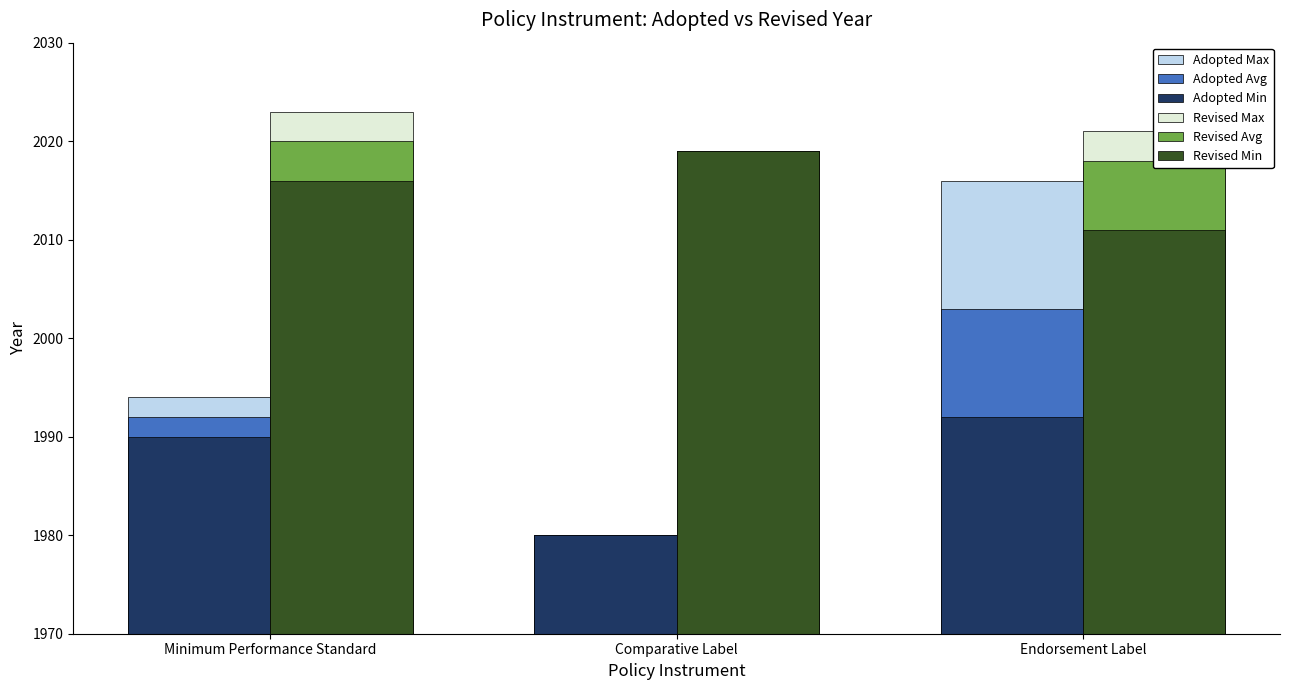

What is the label of the 1st bar from the left?

Minimum Performance Standard